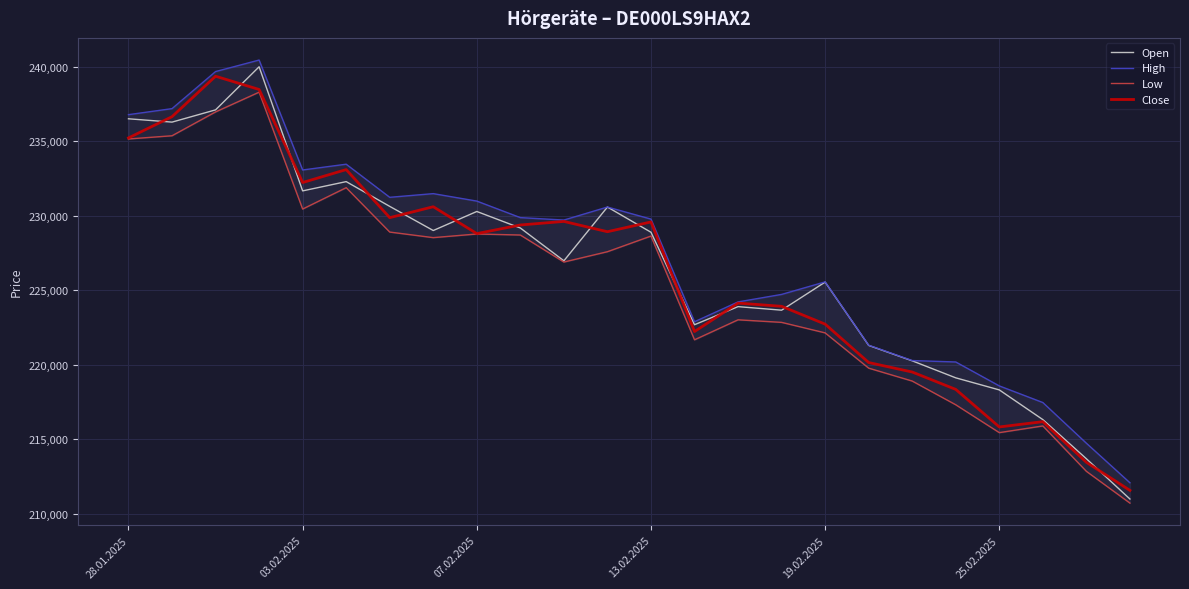

What is the maximum value for Open?

239995